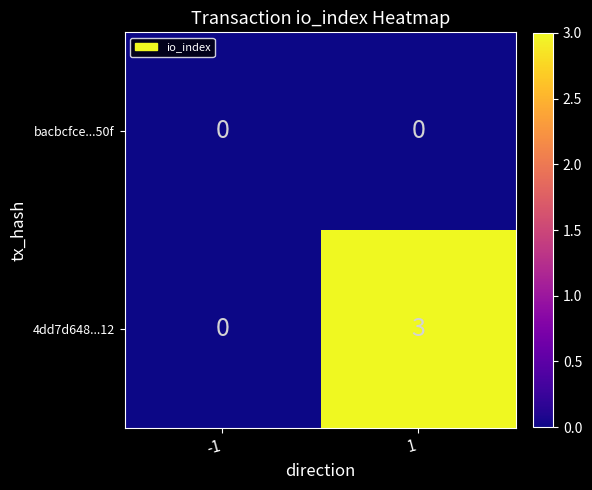

Reading left to right, what are all the values shown in this chart?

bacbcfce...50f: -1=0	1=0
4dd7d648...12: -1=0	1=3